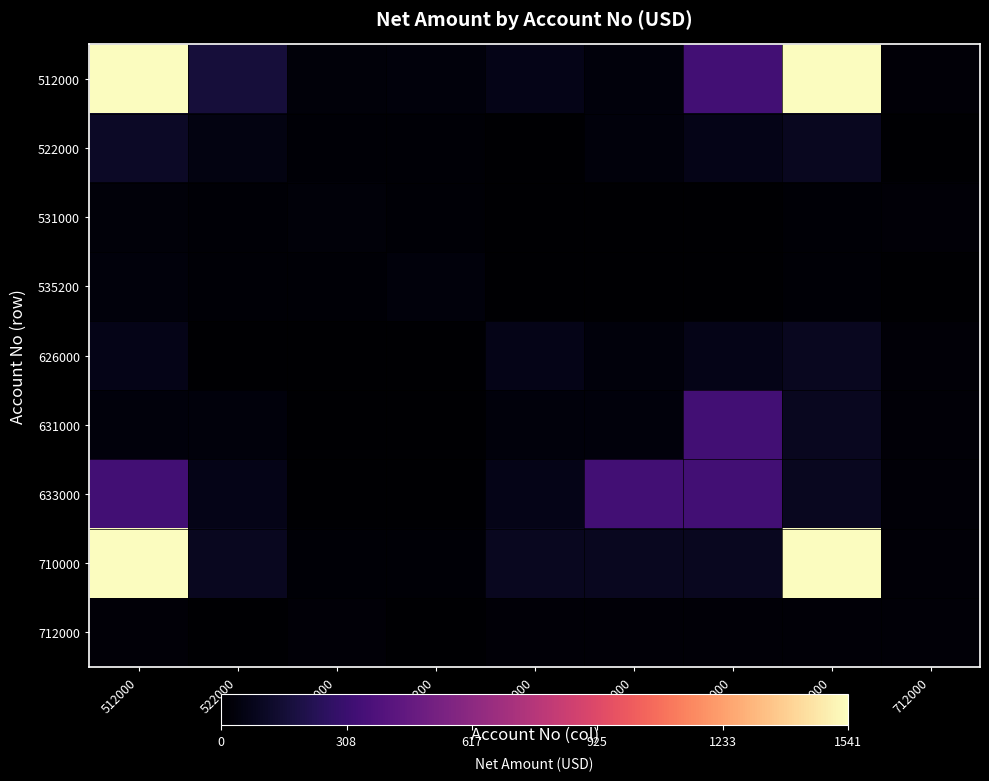

Reading right to left, transcribe all the data shown in this chart.

512000: 712000=0.0	710000=1.0	633000=0.2	631000=0.0	626000=0.0	535200=0.0	531000=0.0	522000=0.1	512000=1.0
522000: 712000=0.0	710000=0.1	633000=0.0	631000=0.0	626000=0.0	535200=0.0	531000=0.0	522000=0.0	512000=0.1
531000: 712000=0.0	710000=0.0	633000=0.0	631000=0.0	626000=0.0	535200=0.0	531000=0.0	522000=0.0	512000=0.0
535200: 712000=0.0	710000=0.0	633000=0.0	631000=0.0	626000=0.0	535200=0.0	531000=0.0	522000=0.0	512000=0.0
626000: 712000=0.0	710000=0.1	633000=0.0	631000=0.0	626000=0.0	535200=0.0	531000=0.0	522000=0.0	512000=0.0
631000: 712000=0.0	710000=0.1	633000=0.2	631000=0.0	626000=0.0	535200=0.0	531000=0.0	522000=0.0	512000=0.0
633000: 712000=0.0	710000=0.1	633000=0.2	631000=0.2	626000=0.0	535200=0.0	531000=0.0	522000=0.0	512000=0.2
710000: 712000=0.0	710000=1.0	633000=0.1	631000=0.1	626000=0.1	535200=0.0	531000=0.0	522000=0.1	512000=1.0
712000: 712000=0.0	710000=0.0	633000=0.0	631000=0.0	626000=0.0	535200=0.0	531000=0.0	522000=0.0	512000=0.0